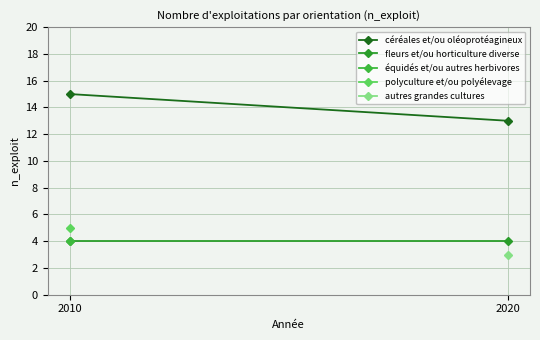

How many series are shown in this chart?

5